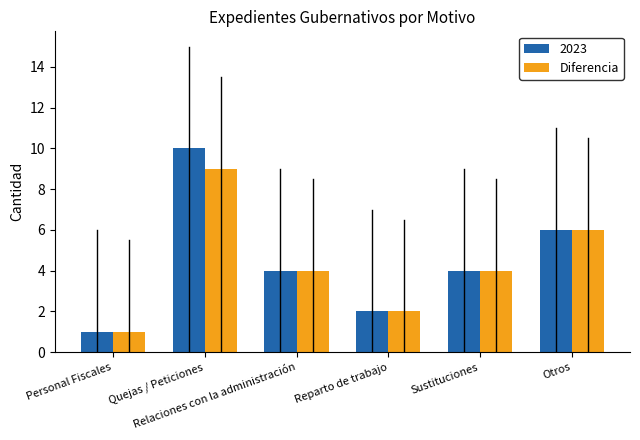

What is the greatest value displayed?

10